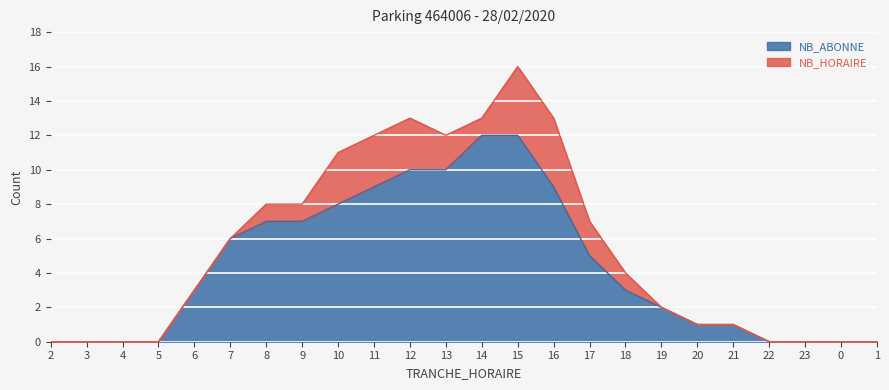

What position from the left is 0?

23